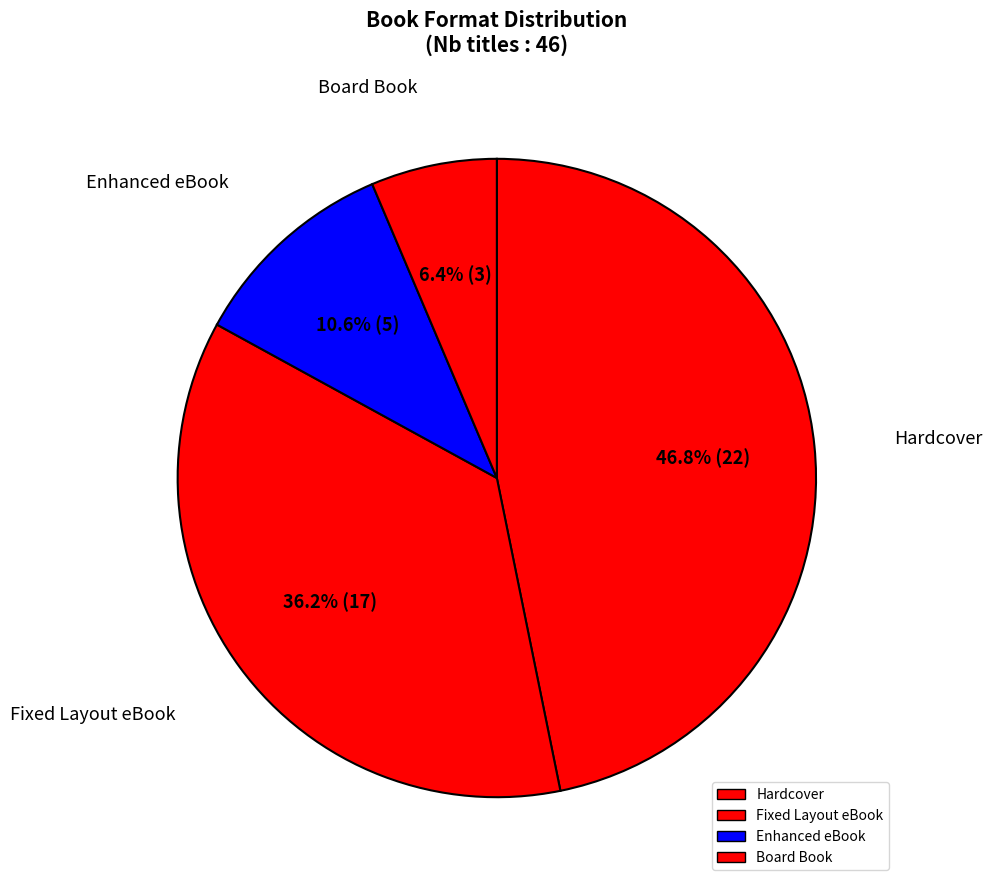

True or false: Enhanced eBook accounts for 11% of the total.

True